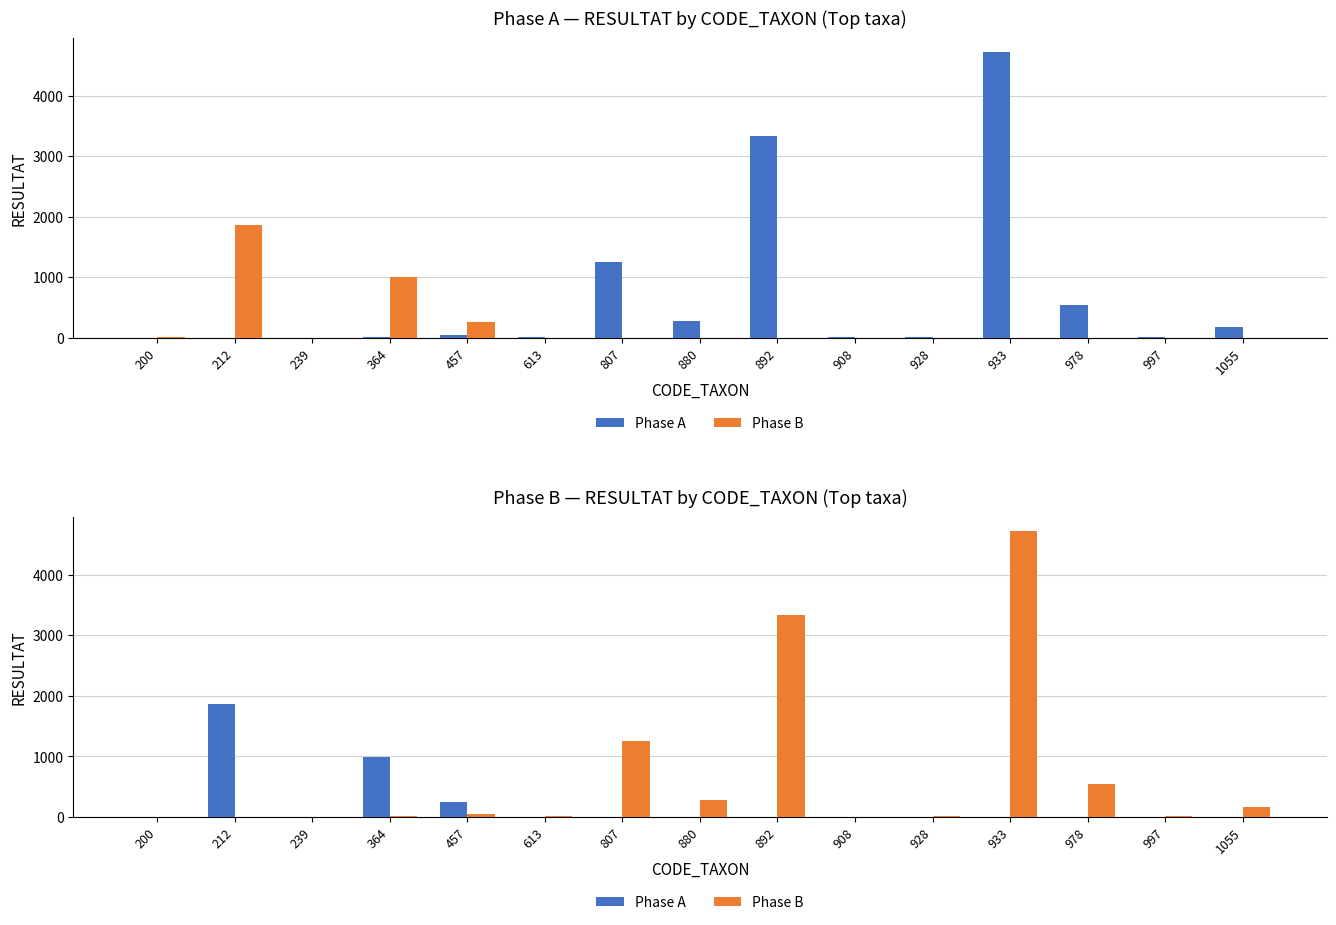

What are all the series names shown in the legend?

Phase A, Phase B